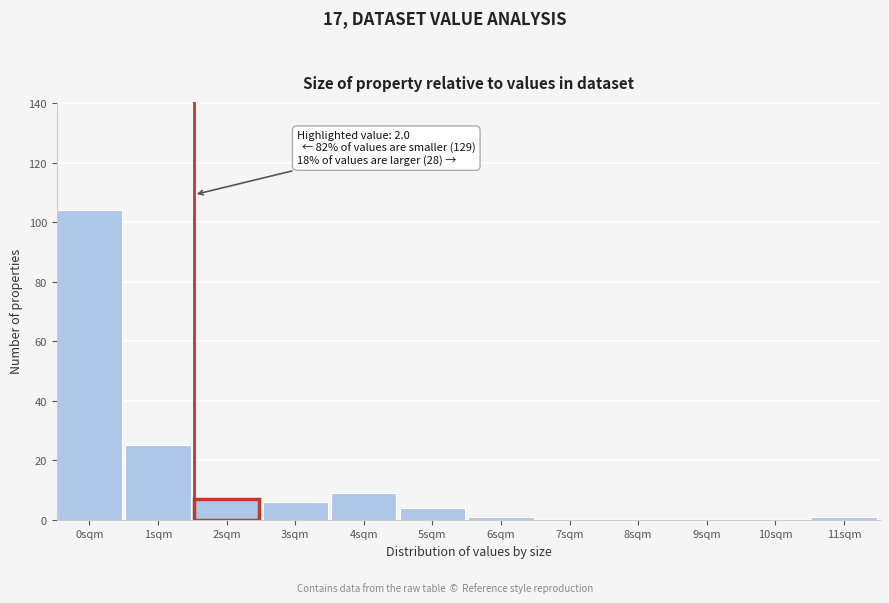

Reading left to right, transcribe all the data shown in this chart.

0sqm=104	1sqm=25	2sqm=7	3sqm=6	4sqm=9	5sqm=4	6sqm=1	7sqm=0	8sqm=0	9sqm=0	10sqm=0	11sqm=1